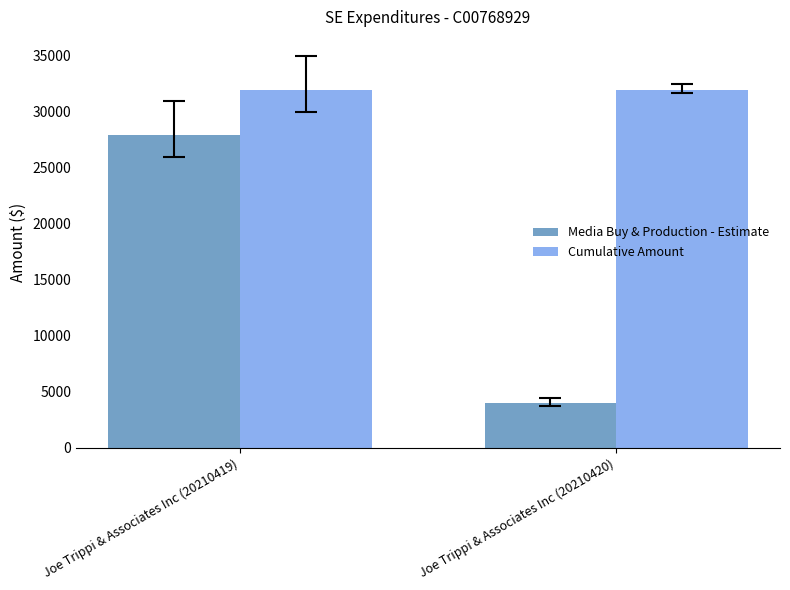

True or false: Media Buy & Production - Estimate has a value of 4000 at Joe Trippi & Associates Inc (20210420).

True